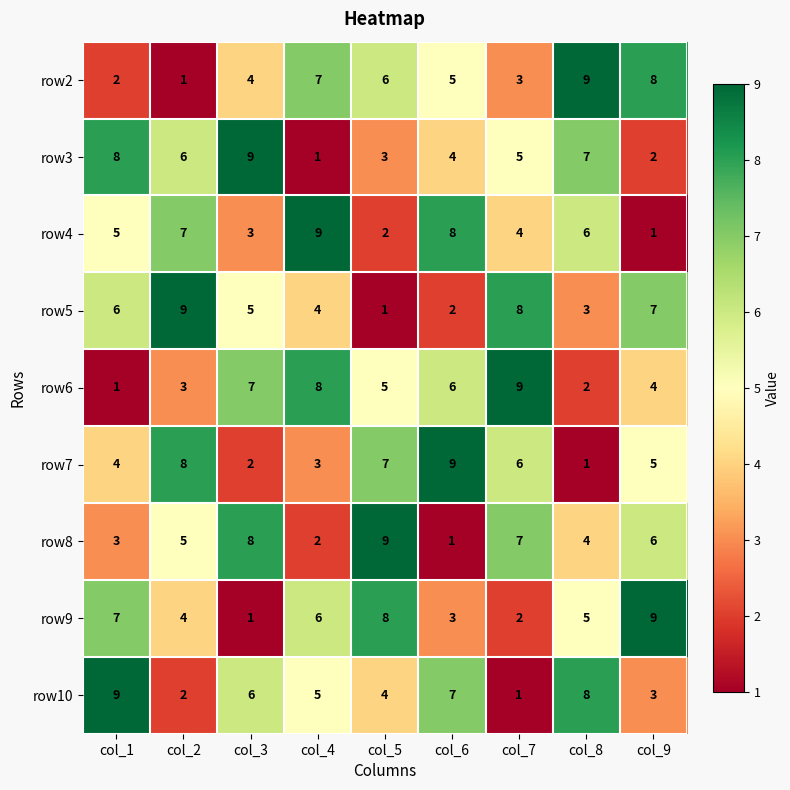

What is the sum of all row8 values?

45